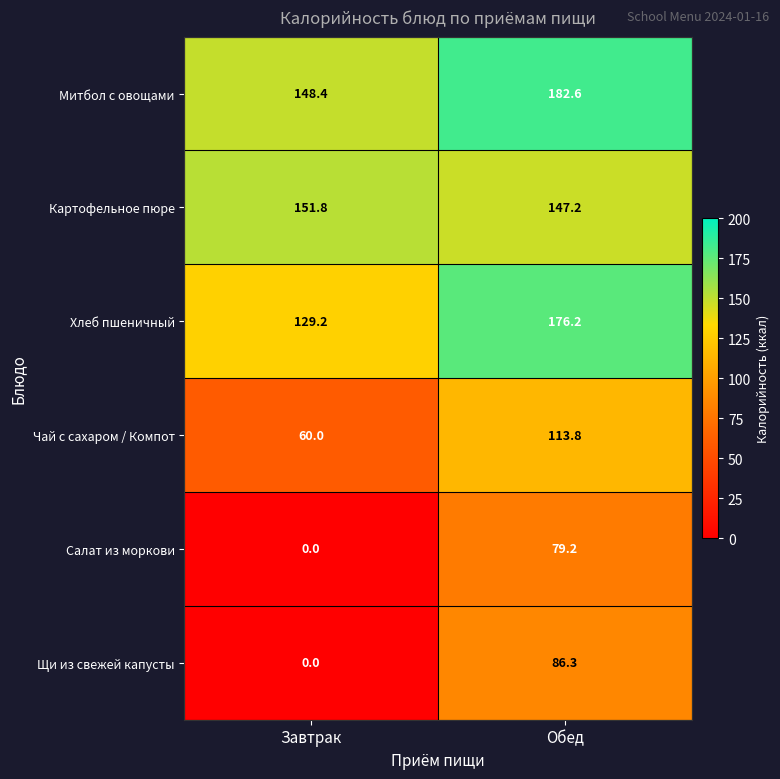

Rank the categories by Картофельное пюре value from highest to lowest.

Завтрак, Обед